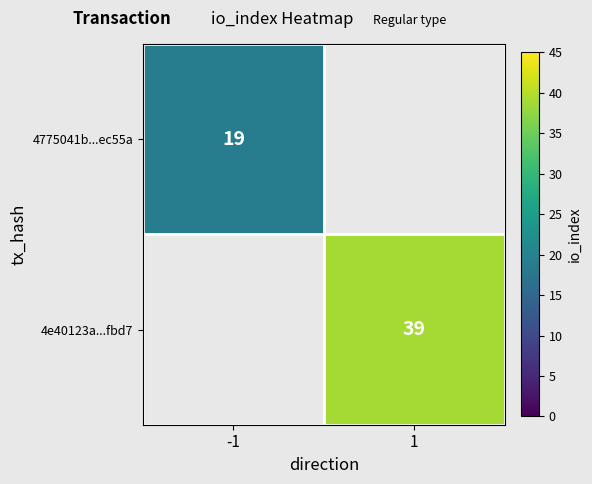

True or false: 4775041b...ec55a has a value of 19 at -1.

True